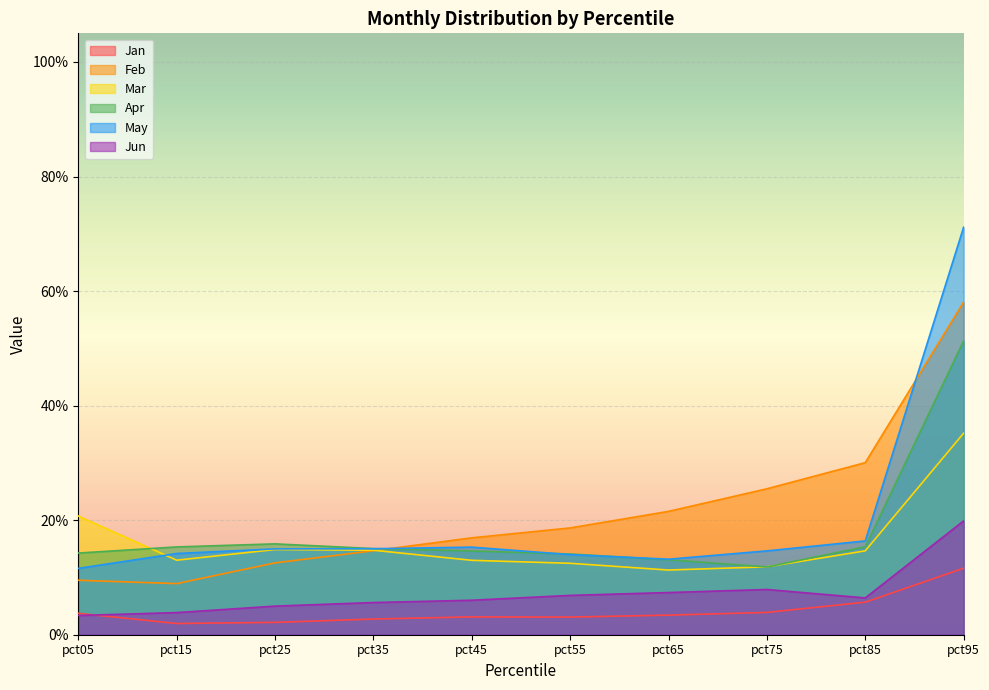

Which series has the largest total across all categories?

Feb